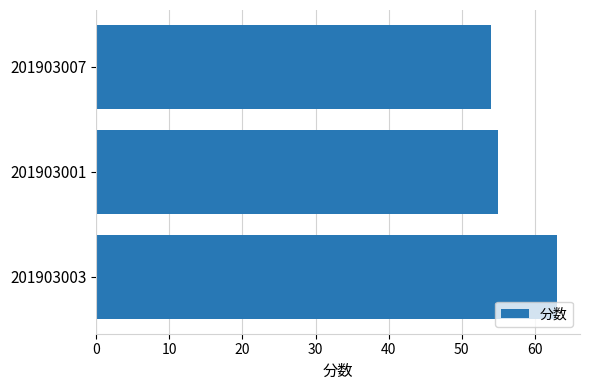

Where is the data nearest to the value 58?

201903001